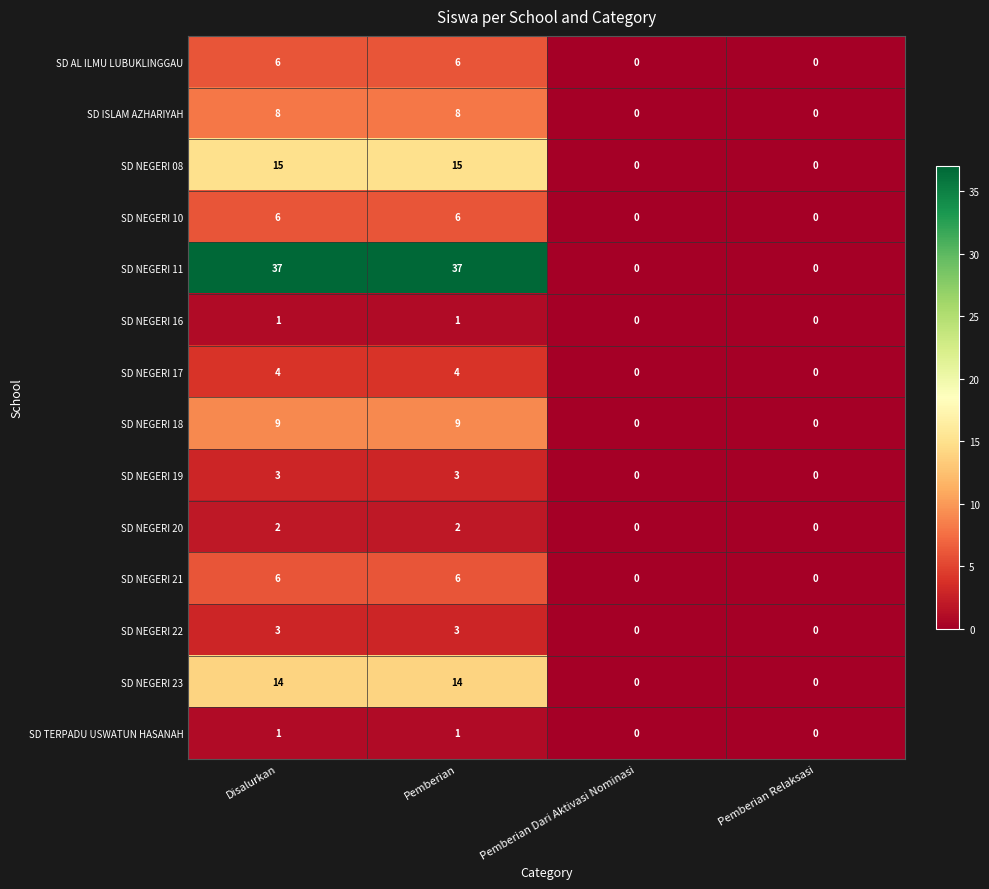

What is the total value across all series at Disalurkan?

115